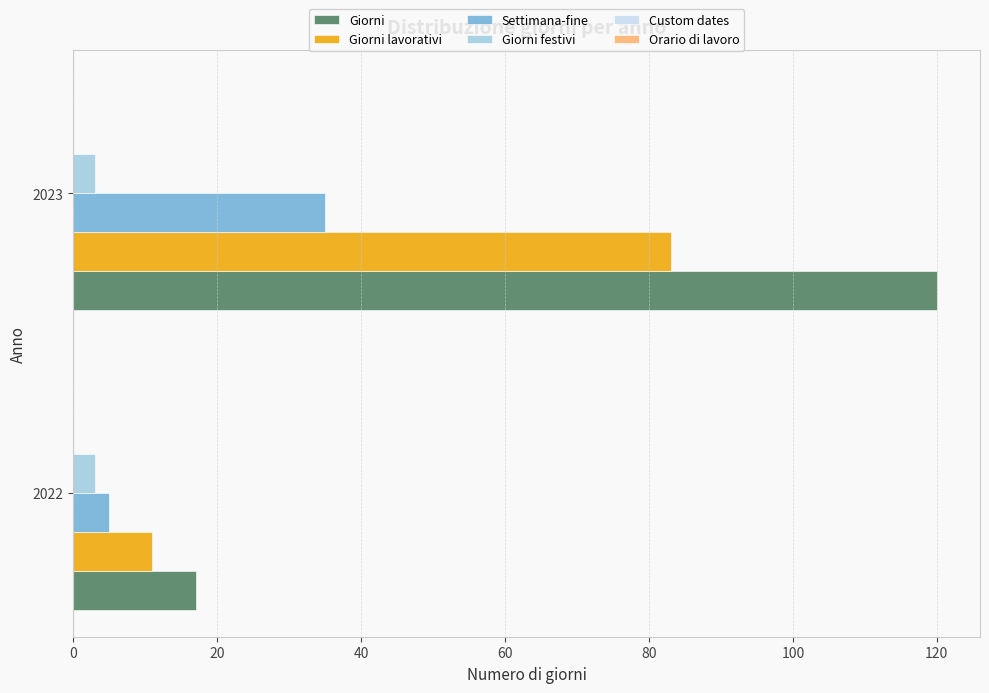

Which series has the largest total across all categories?

Giorni